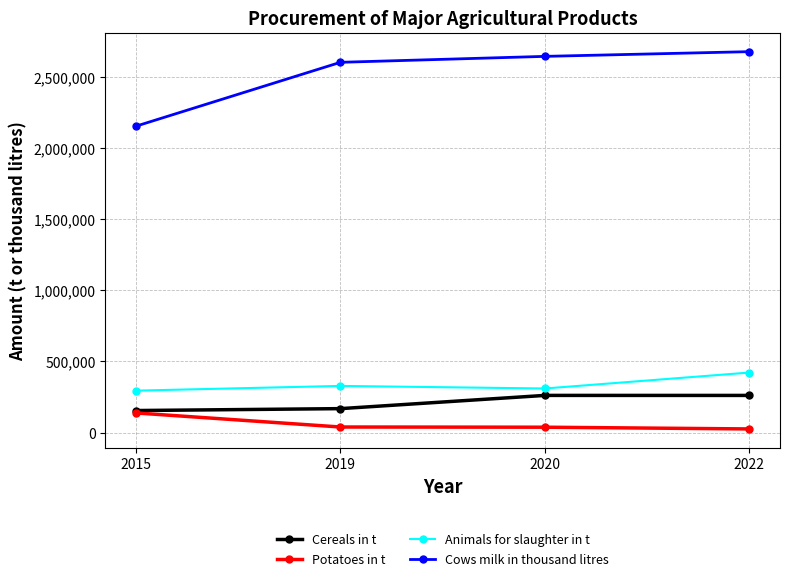

List the series in order of their peak value, lowest first.

Potatoes in t, Cereals in t, Animals for slaughter in t, Cows milk in thousand litres